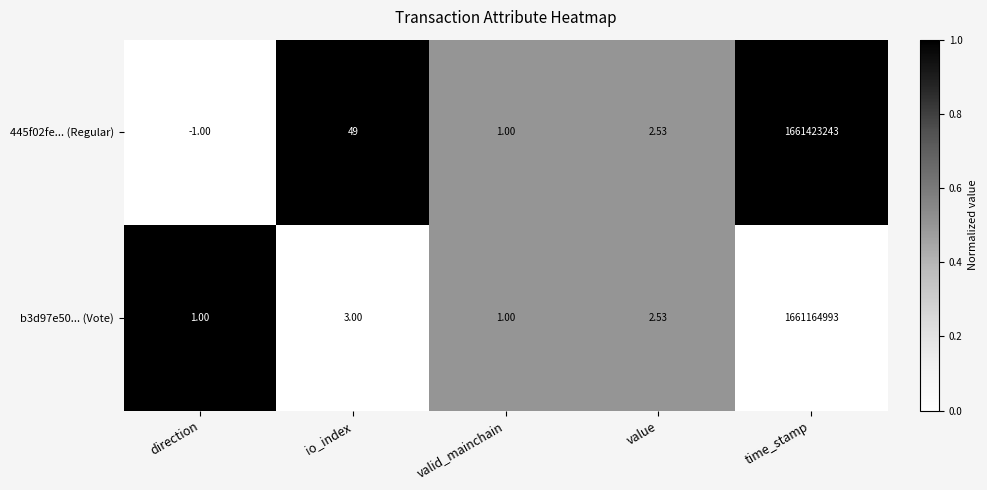

At which label does 445f02fe... (Regular) reach its peak?

time_stamp